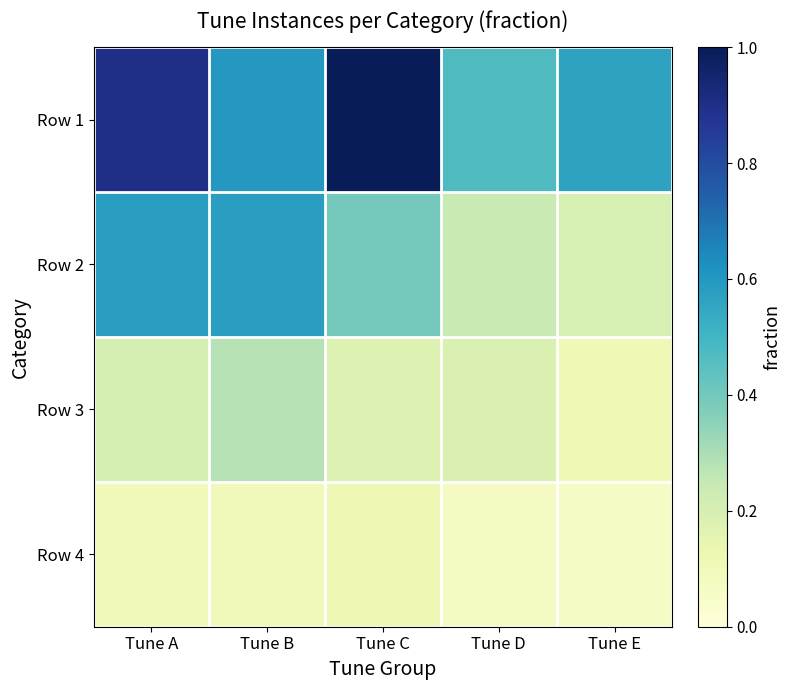

At which category does the chart reach its minimum across all series?

Tune E